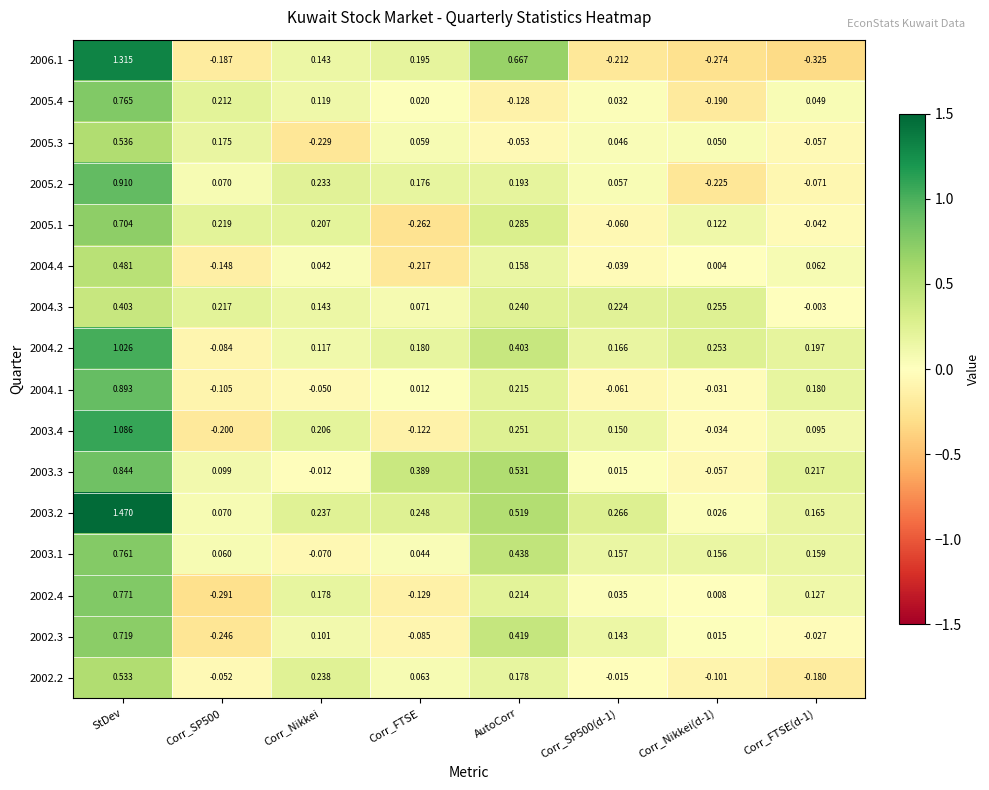

At which category is the sum across all series the highest?

StDev